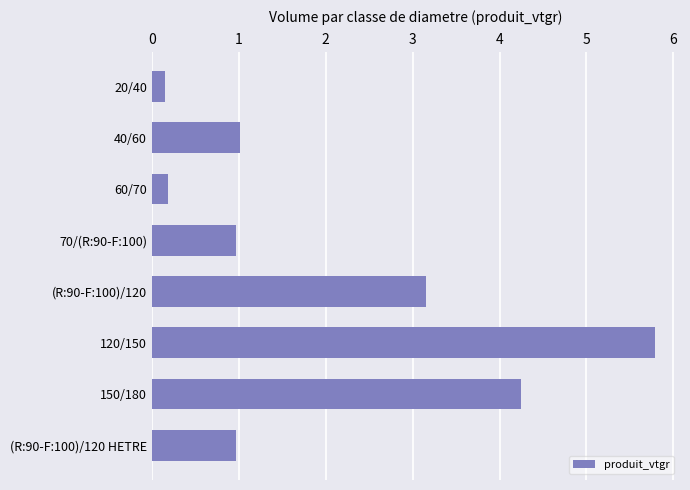

Is it true that the value at 70/(R:90-F:100) is 1.0?

True